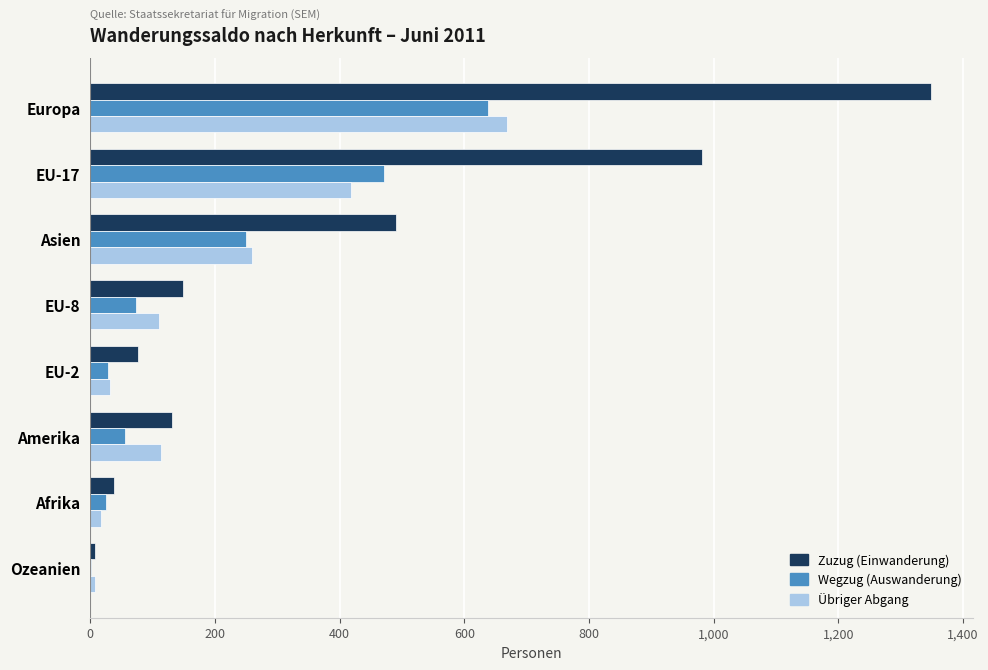

Is it true that Zuzug (Einwanderung) equals 131 at Amerika?

True